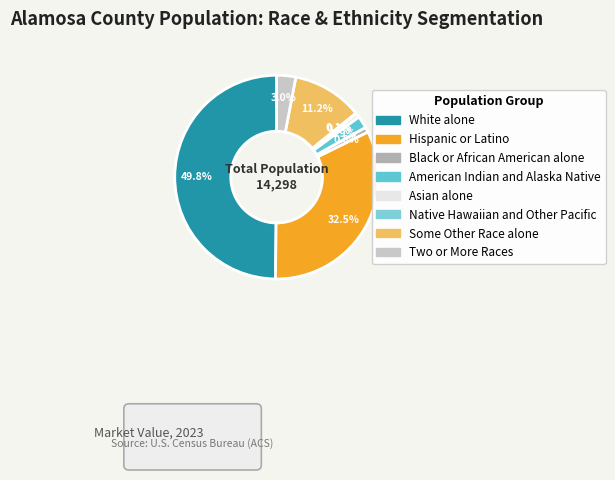

The Two or More Races slice represents 8% of the pie. True or false?

False